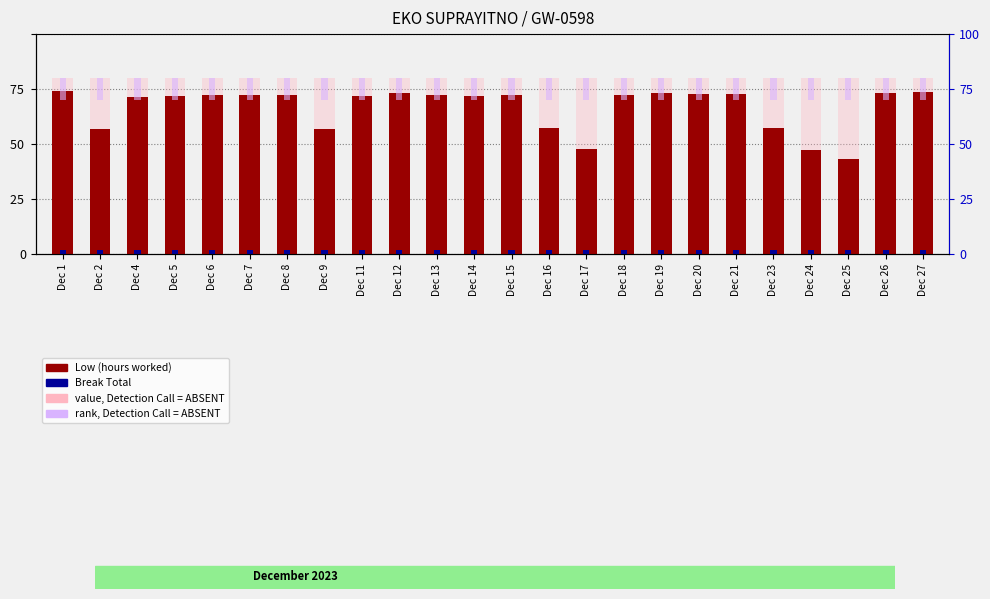

What value does the value, Detection Call = ABSENT series have at Dec 13?

16.0